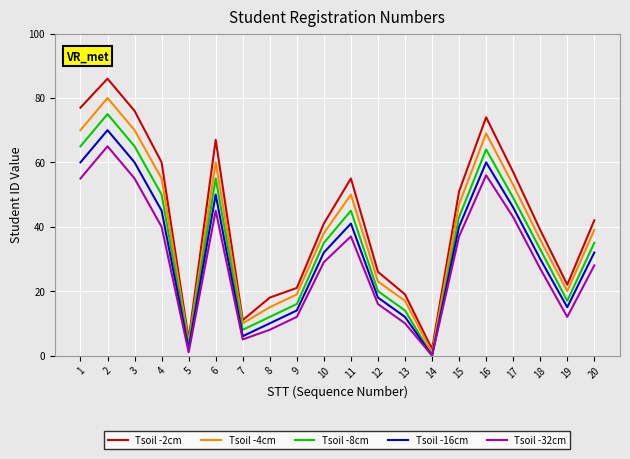

Which series has the largest range (max minus min)?

Tsoil -2cm